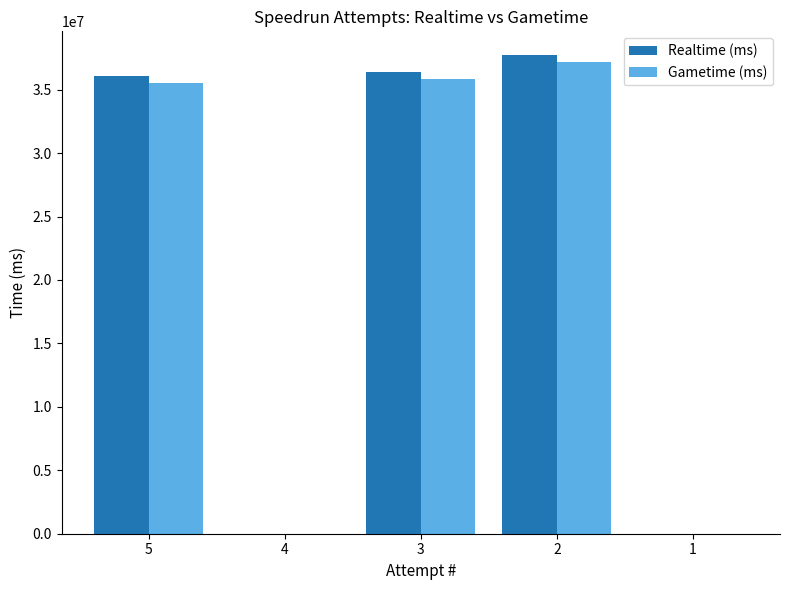

Reading left to right, extract all data points from this chart.

Realtime (ms): 5=36037430	4=0	3=36378164	2=37710664	1=0
Gametime (ms): 5=35510503	4=0	3=35817290	2=37149663	1=0